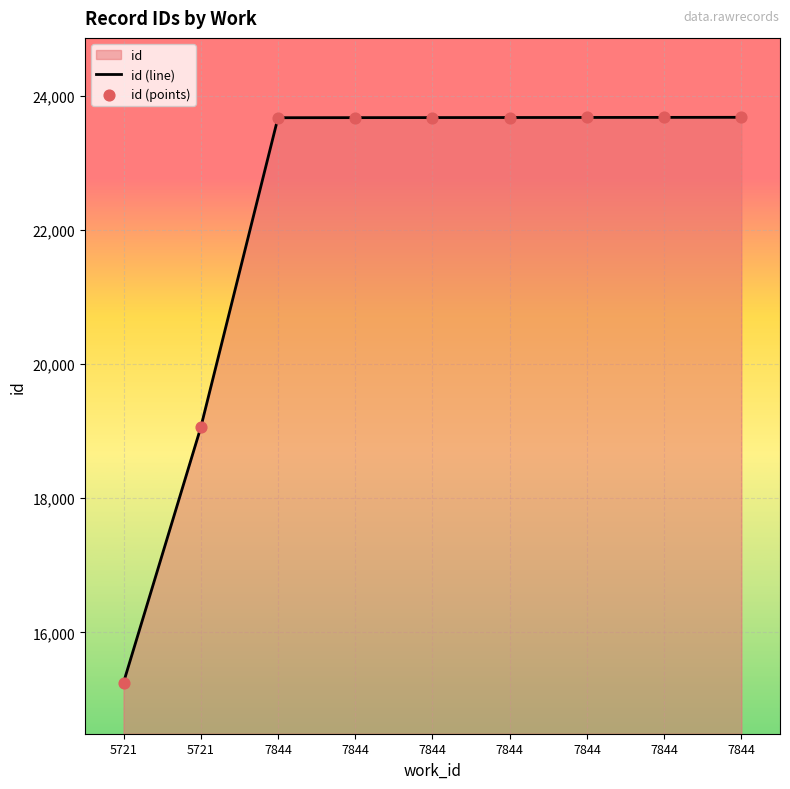

At which category is the sum across all series the highest?

7844